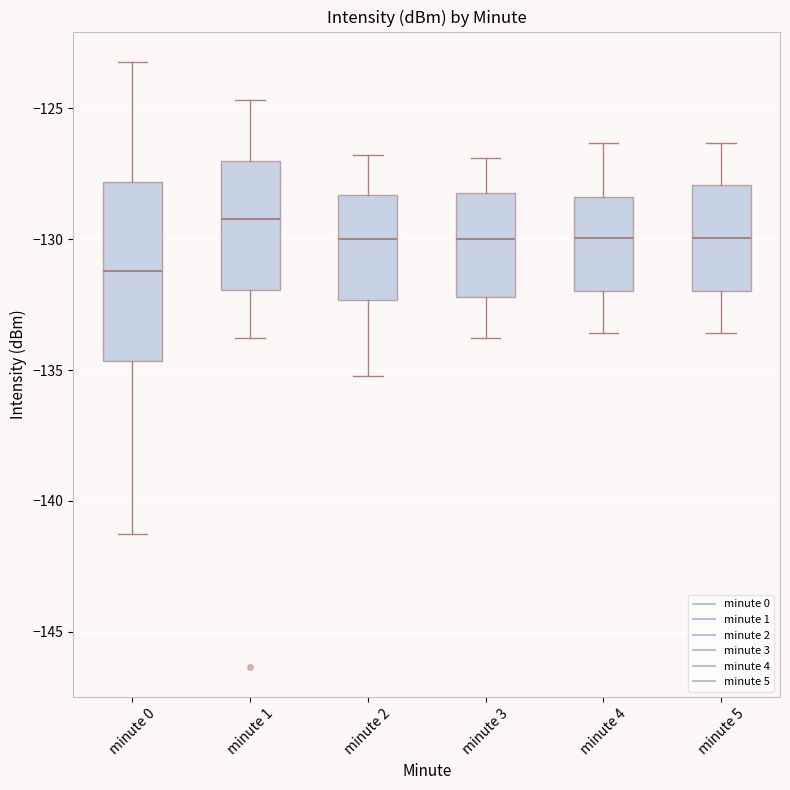

Reading left to right, read every box against the y-axis: the position of its median line, the range the box covers, and the ends of its whiskers. The values are not printed on the chart, so give them approximately, as read against the axis.

minute 0: median -131.0, box -134.5 to -128.0, whiskers -141.5 to -123.0
minute 1: median -129.0, box -132.0 to -127.0, whiskers -134.0 to -124.5
minute 2: median -130.0, box -132.5 to -128.5, whiskers -135.0 to -127.0
minute 3: median -130.0, box -132.0 to -128.0, whiskers -134.0 to -127.0
minute 4: median -130.0, box -132.0 to -128.5, whiskers -133.5 to -126.5
minute 5: median -130.0, box -132.0 to -128.0, whiskers -133.5 to -126.5